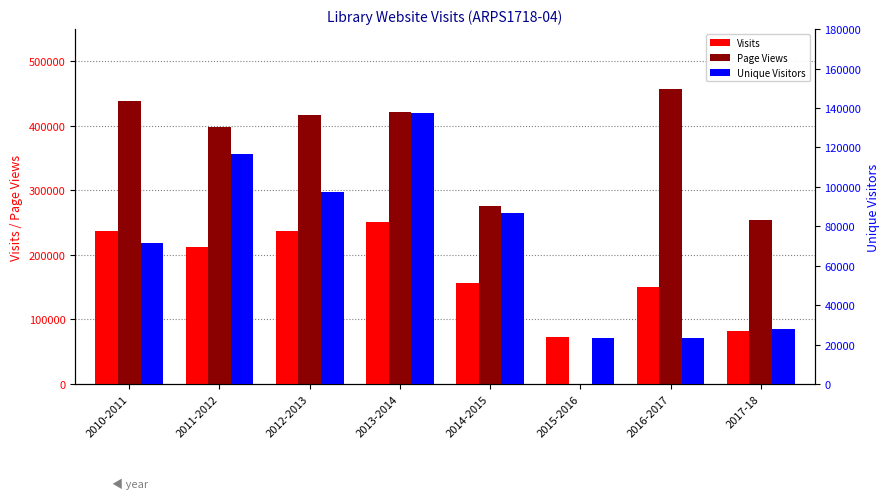

Reading left to right, transcribe all the data shown in this chart.

Visits: 2010-2011=236661	2011-2012=212746	2012-2013=237798	2013-2014=250709	2014-2015=155902	2015-2016=72940	2016-2017=150000	2017-18=82371
Page Views: 2010-2011=438401	2011-2012=397817	2012-2013=416618	2013-2014=421037	2014-2015=276253	2015-2016=0	2016-2017=457000	2017-18=254165
Unique Visitors: 2010-2011=71513	2011-2012=116837	2012-2013=97318	2013-2014=137266	2014-2015=86707	2015-2016=23179	2016-2017=23205	2017-18=27856